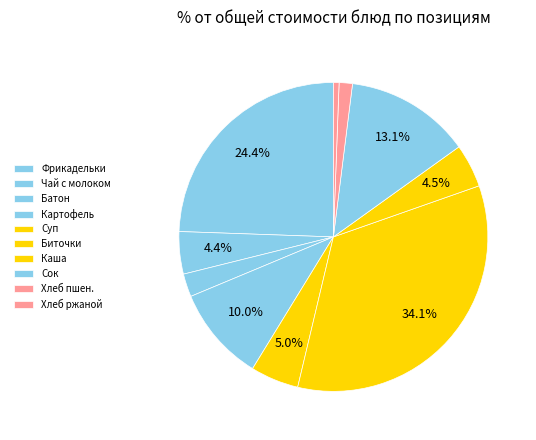

Count the number of slices in the pie.

10